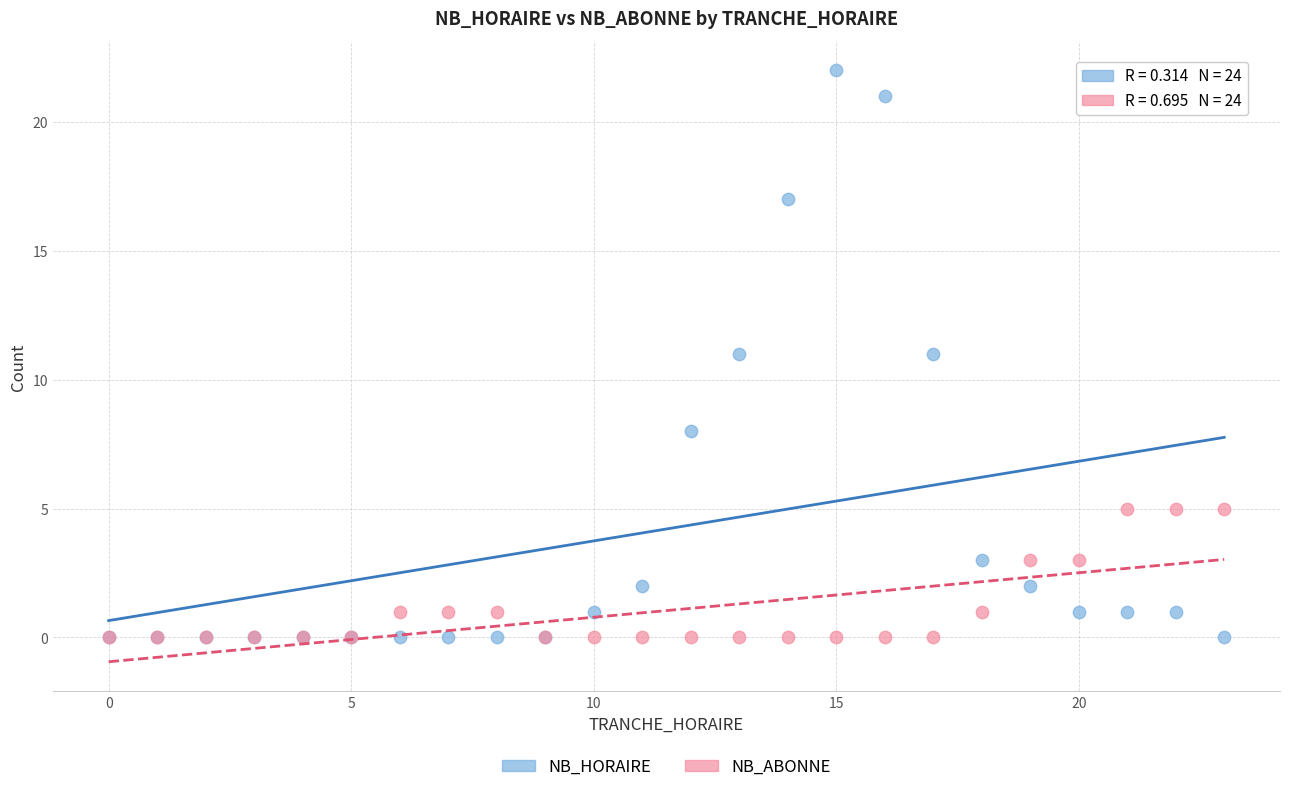

What are all the series names shown in the legend?

NB_HORAIRE, NB_ABONNE